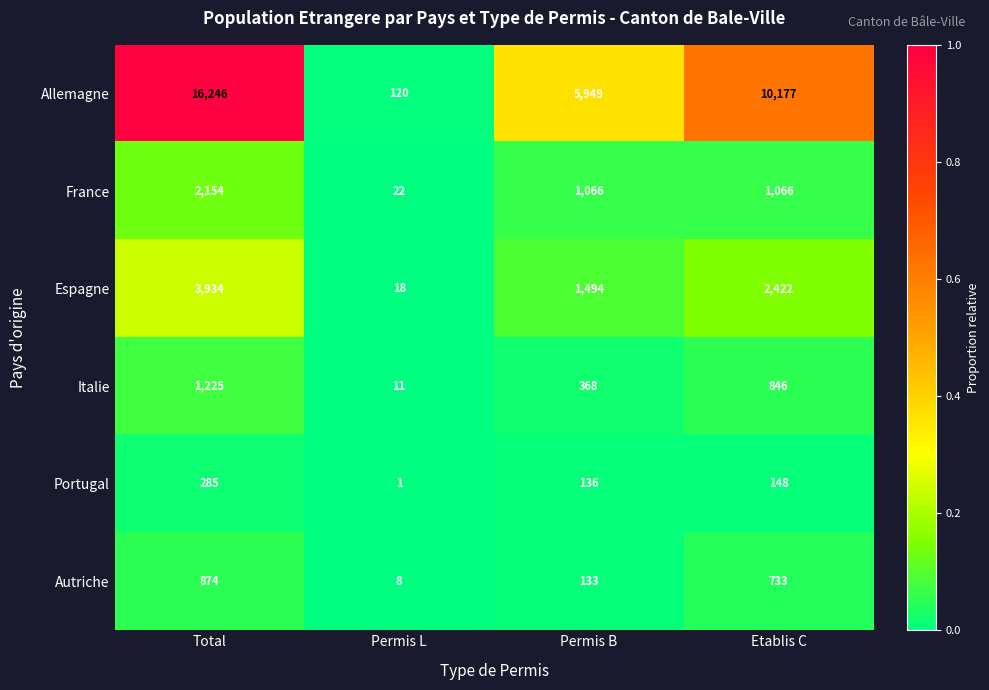

Between Total and Permis B, which series saw the biggest shift?

Allemagne